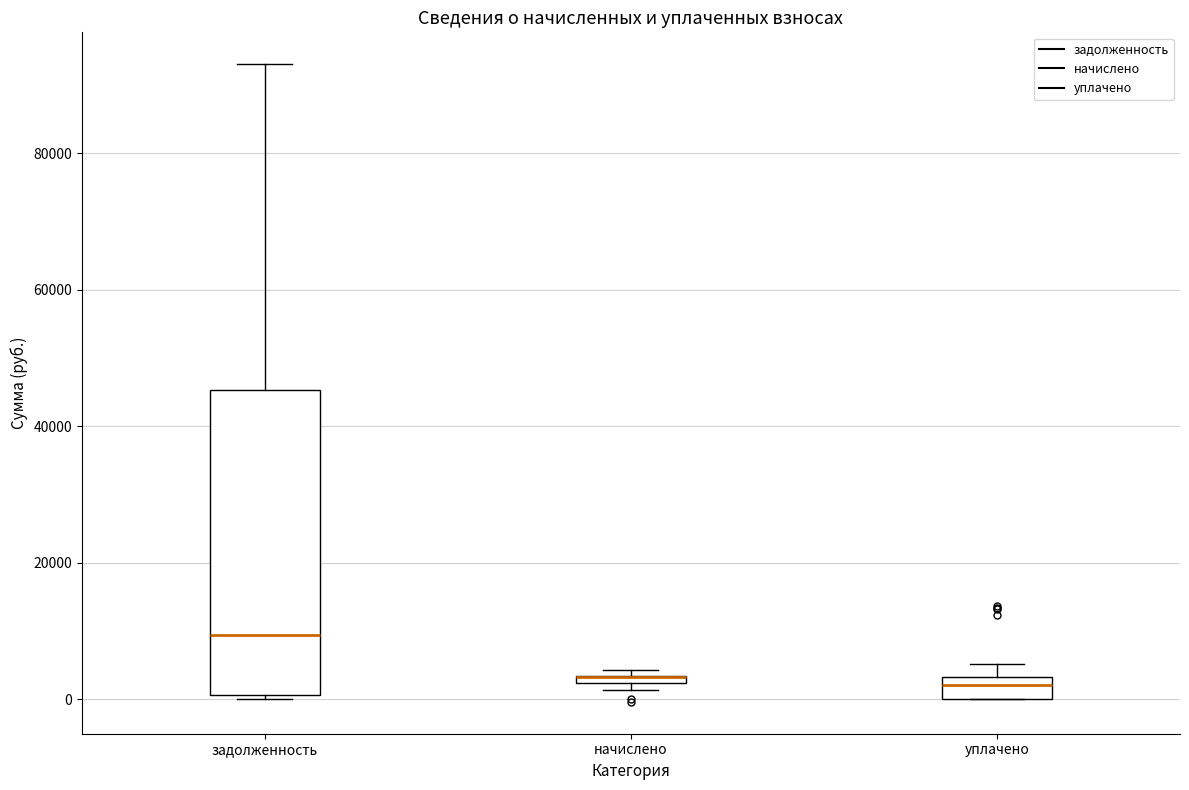

Where does the median line of the box for уплачено sit on the y-axis? The values are not printed on the chart, so give them approximately, as read against the axis.

2000